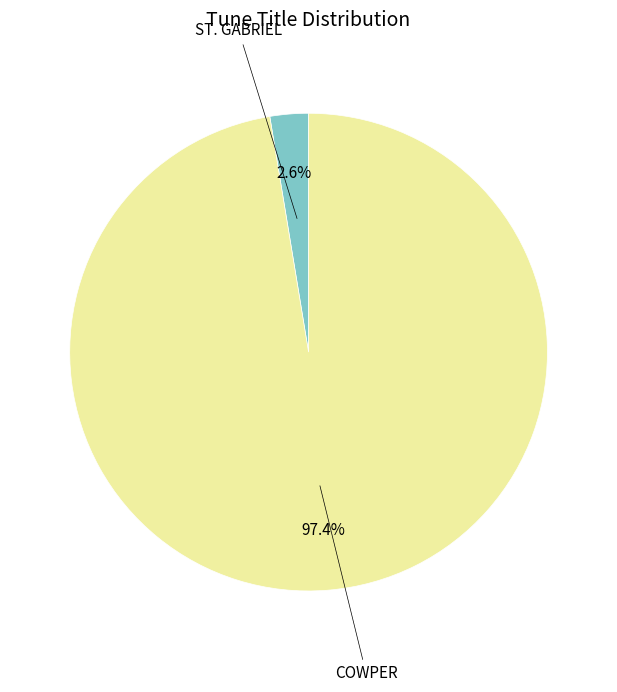

How many slices are in this pie chart?

2